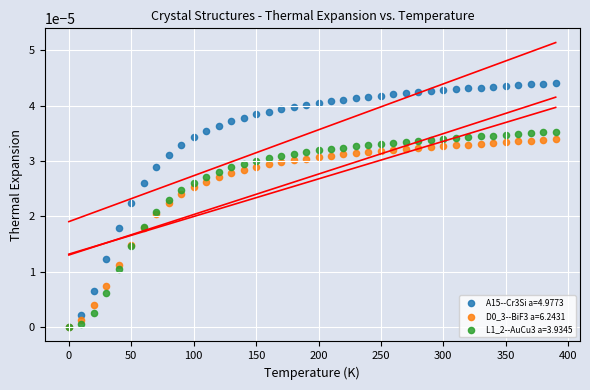

Which series has the widest spread of Y values?

A15--Cr3Si a=4.9773